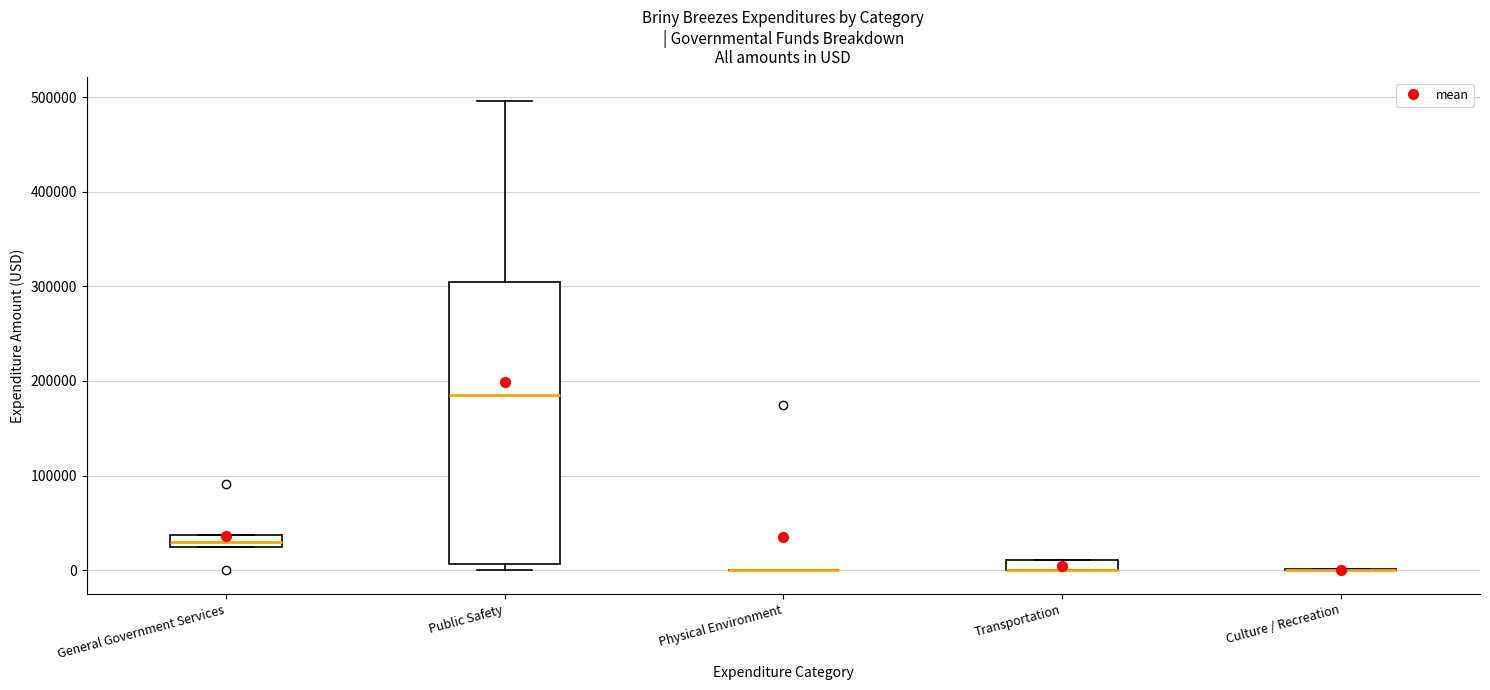

Where is the lower edge of the box for General Government Services on the y-axis? The values are not printed on the chart, so give them approximately, as read against the axis.

20000